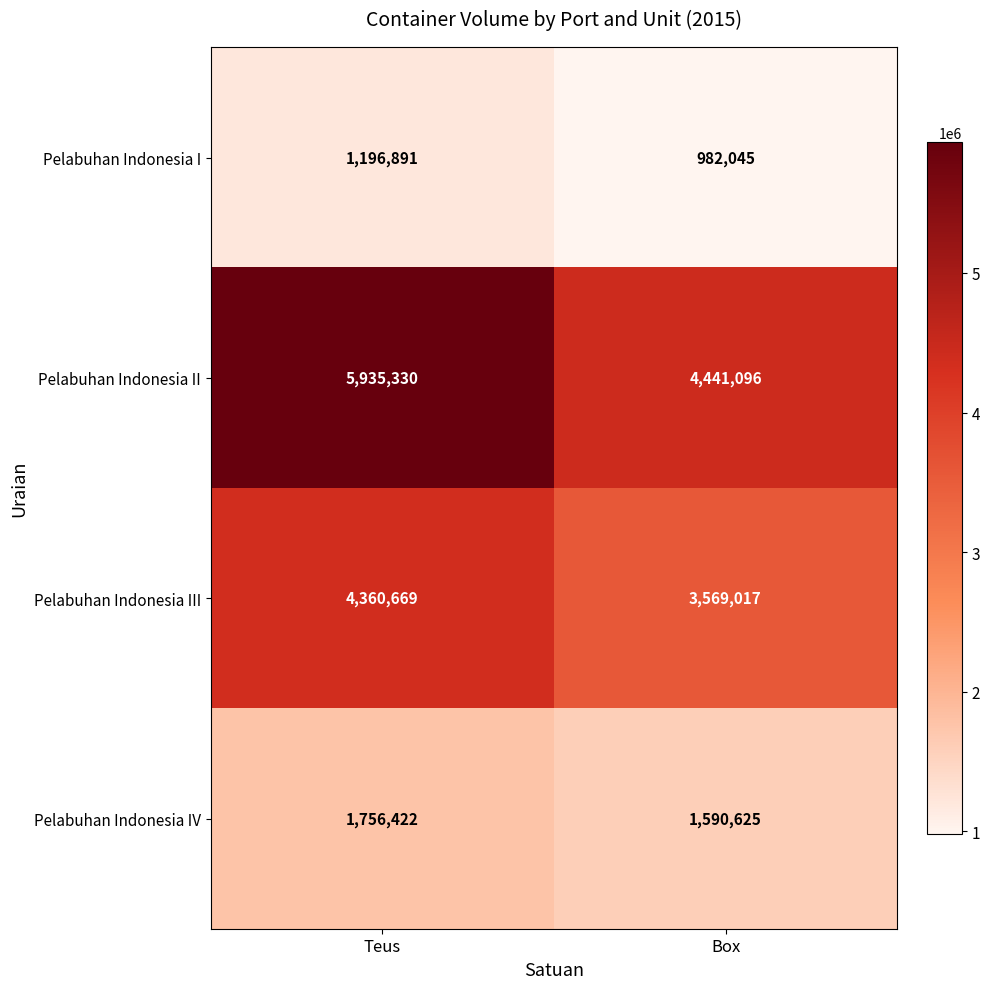

At which category is the sum across all series the highest?

Teus